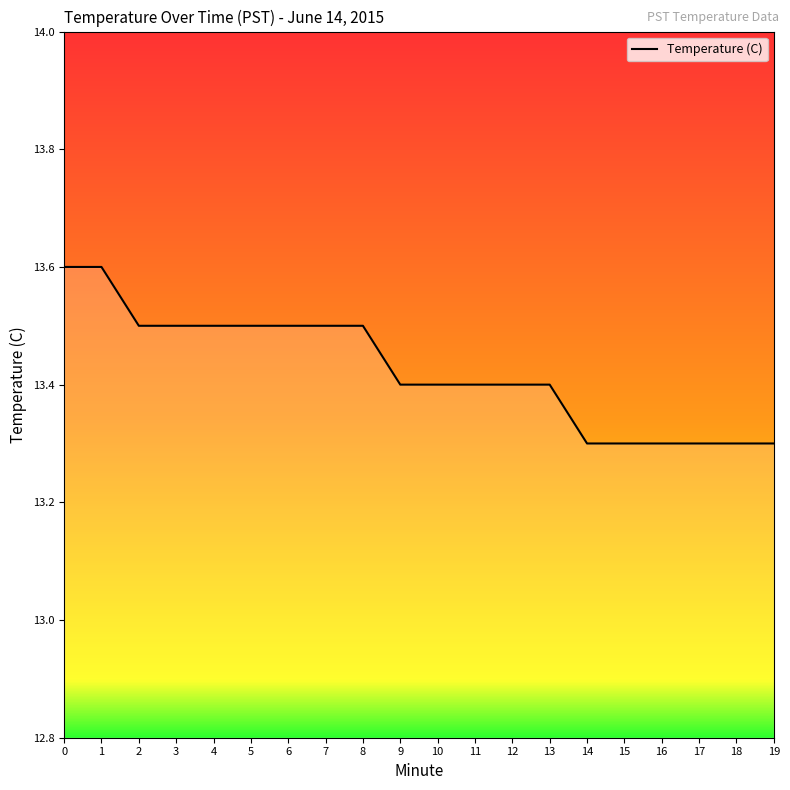

The value at 4 is 20.5. True or false?

False